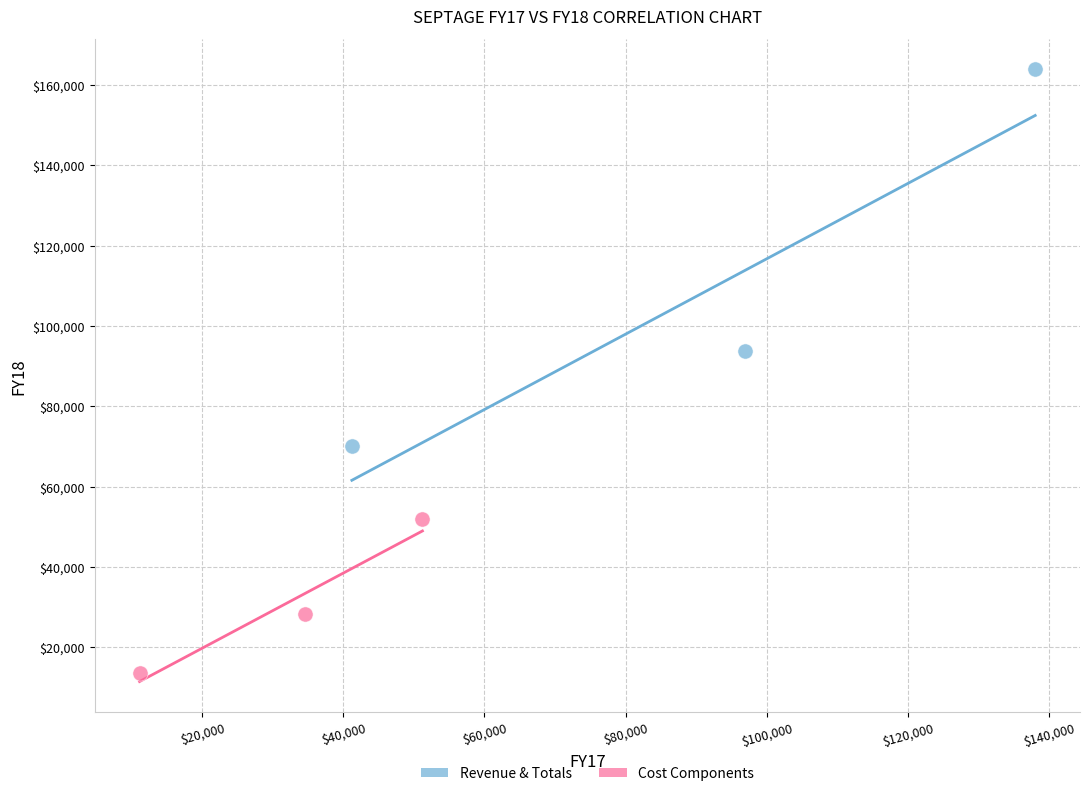

Which series reaches the maximum Y coordinate?

Revenue & Totals